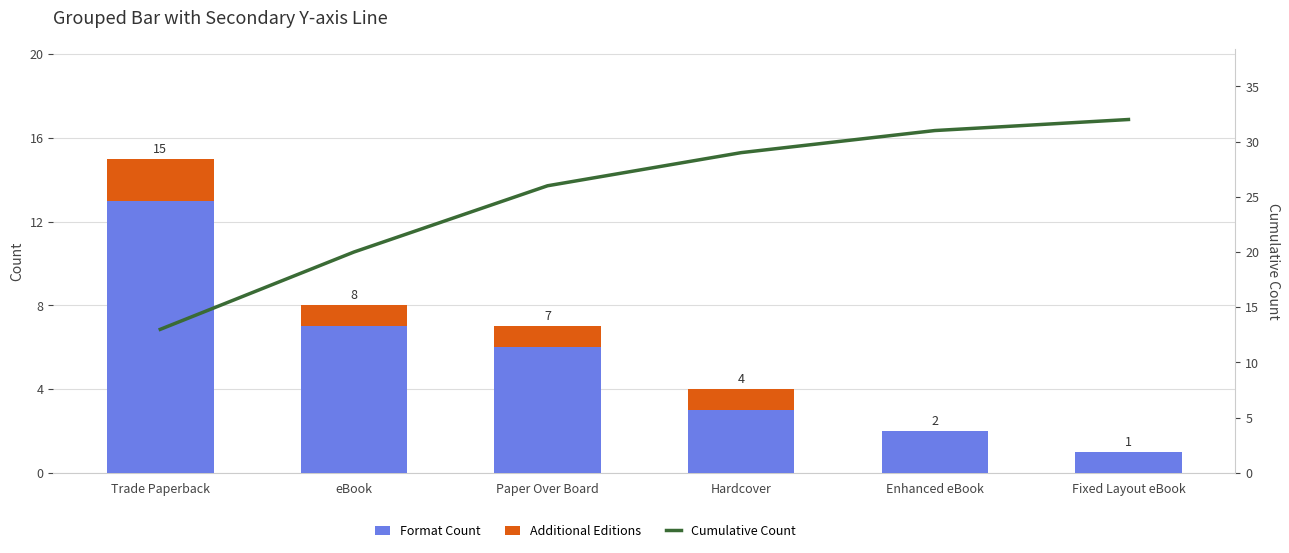

Which series changed the most between eBook and Hardcover?

Cumulative Count